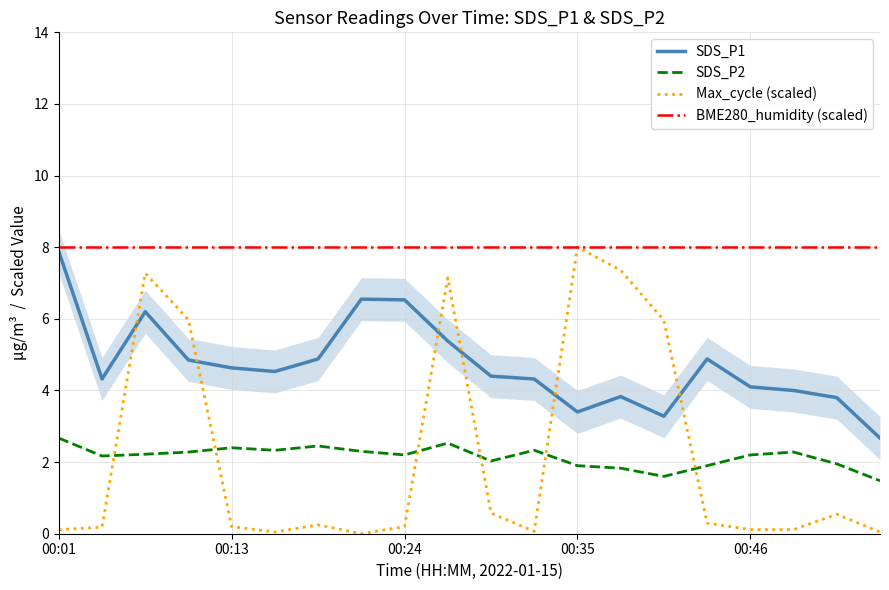

At which label does Max_cycle (scaled) reach its peak?

00:35